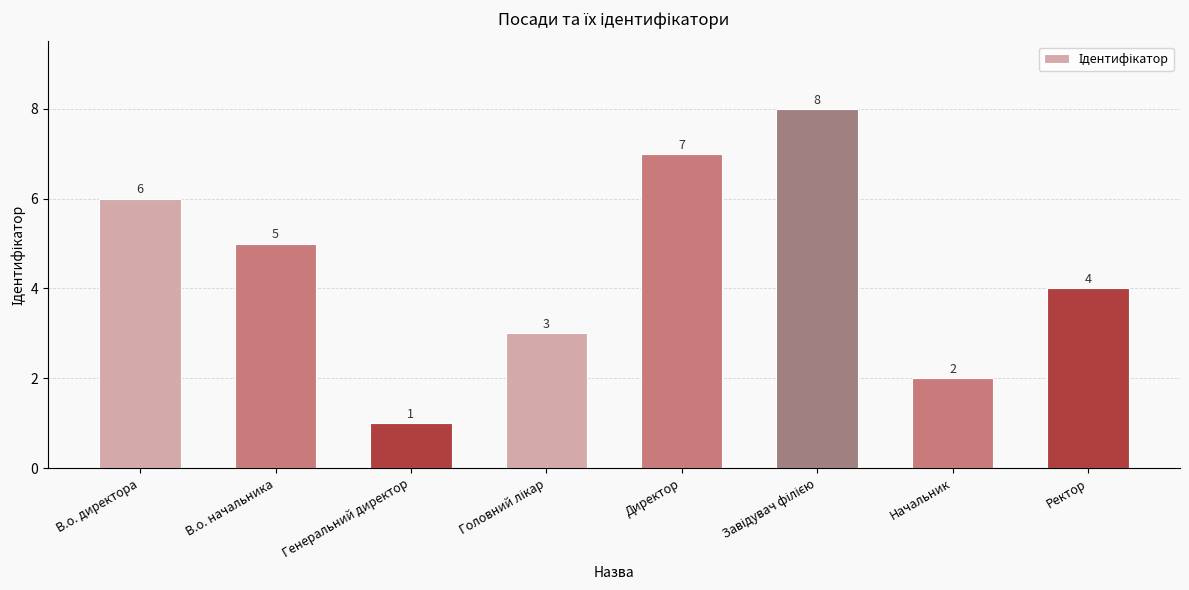

What is the label of the 5th bar from the left?

Директор